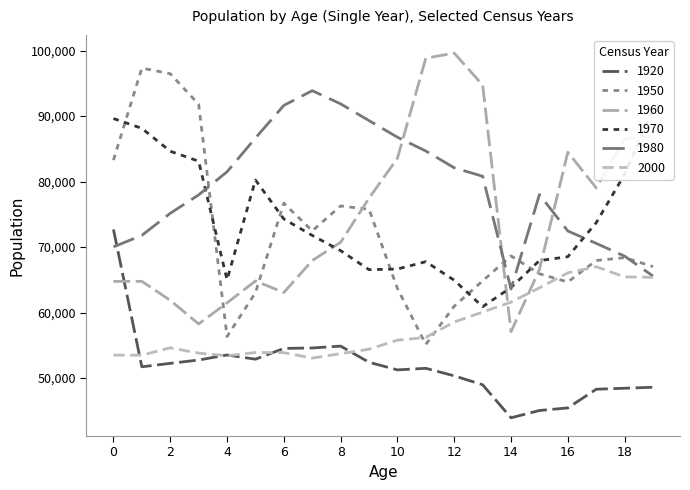

List the series in order of their peak value, highest first.

1960, 1950, 1980, 1970, 1920, 2000